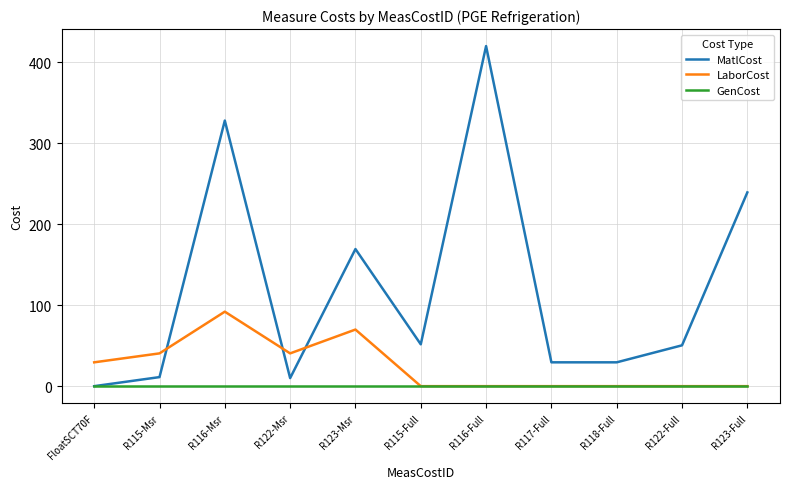

How many times do MatlCost and LaborCost cross each other?

3